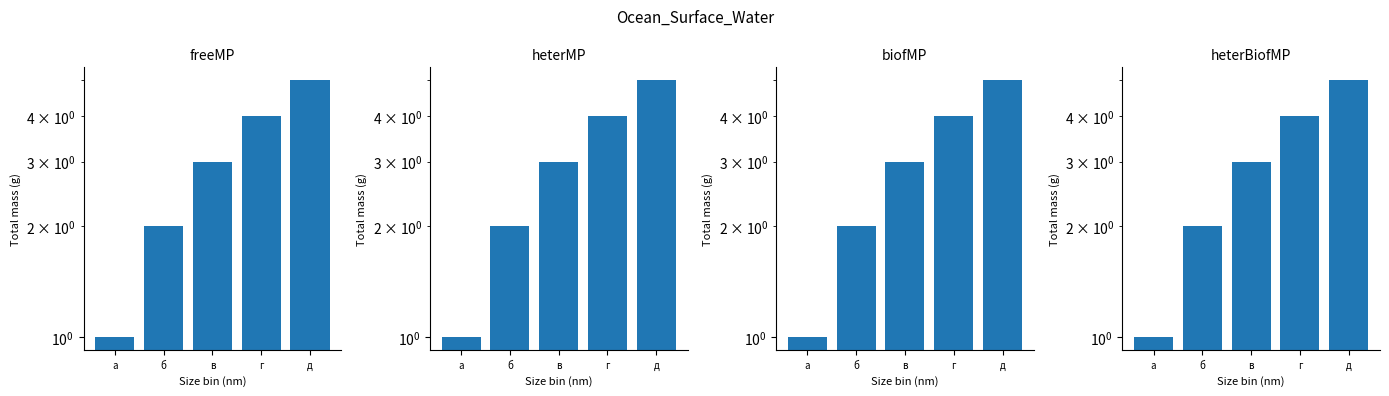

Count the number of data series in this chart.

1